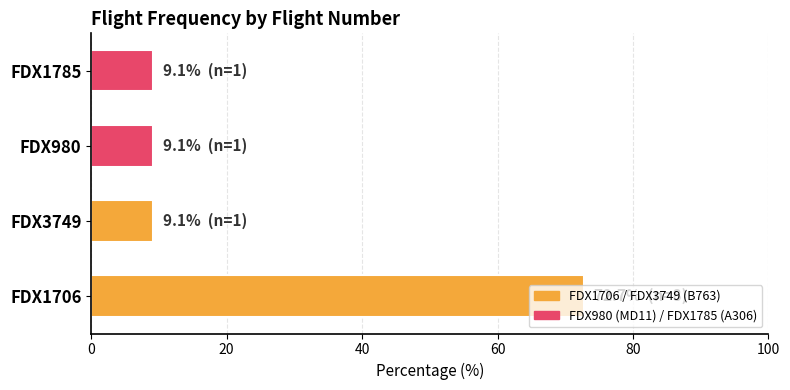

What is the greatest value displayed?

72.7